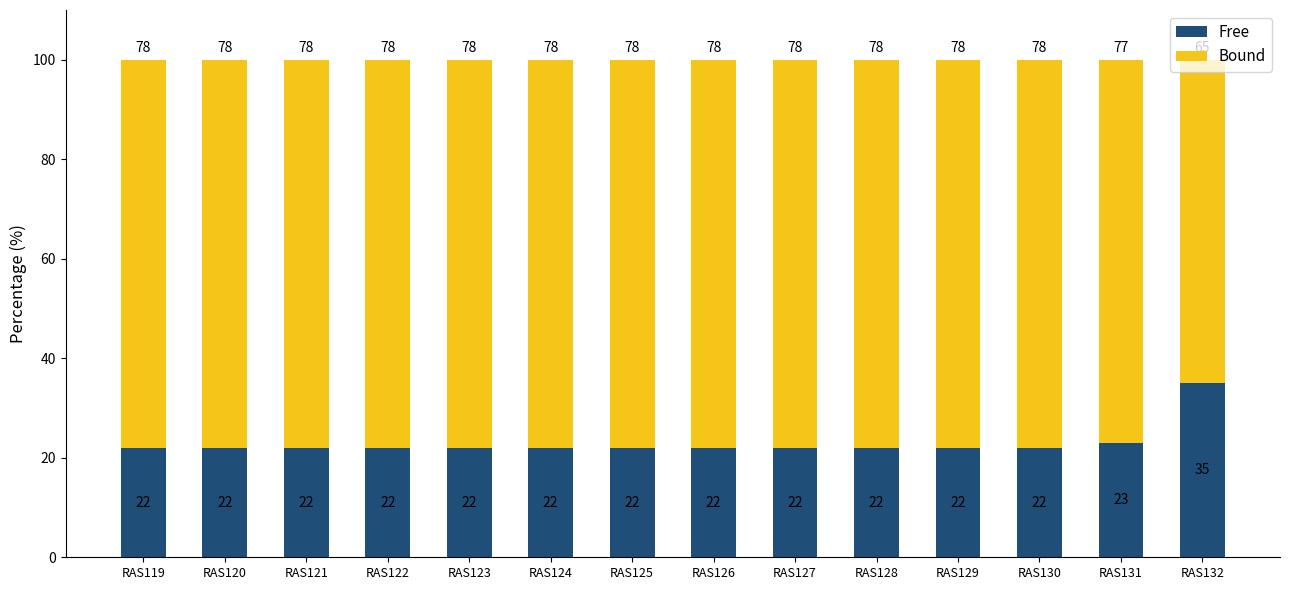

What is the highest value of the Free series?

35